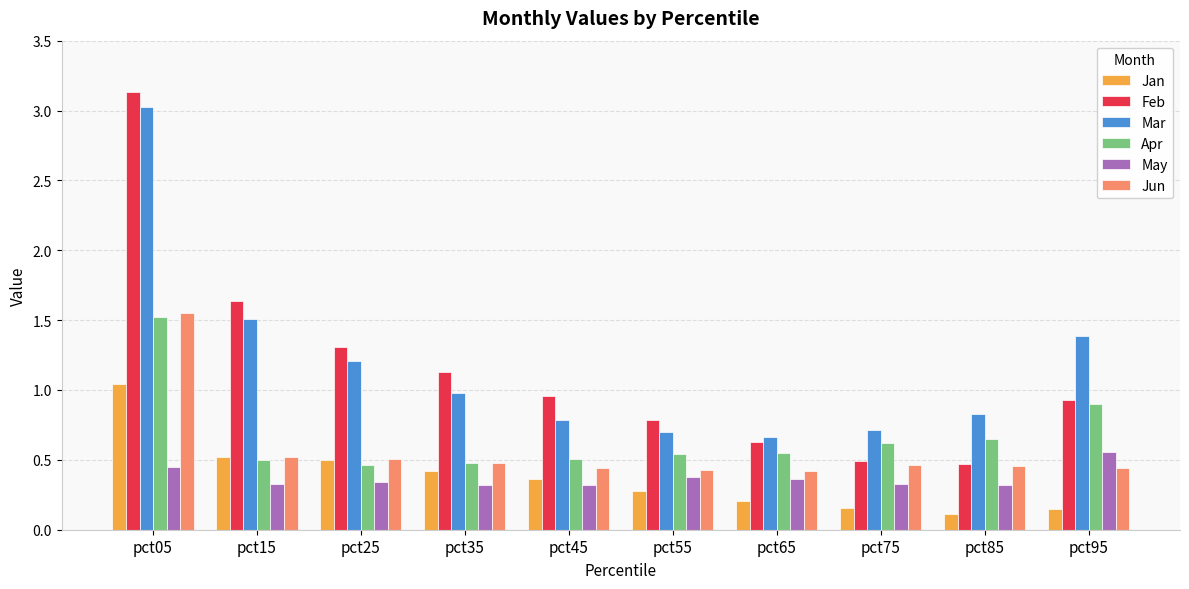

Which series has the largest range (max minus min)?

Feb